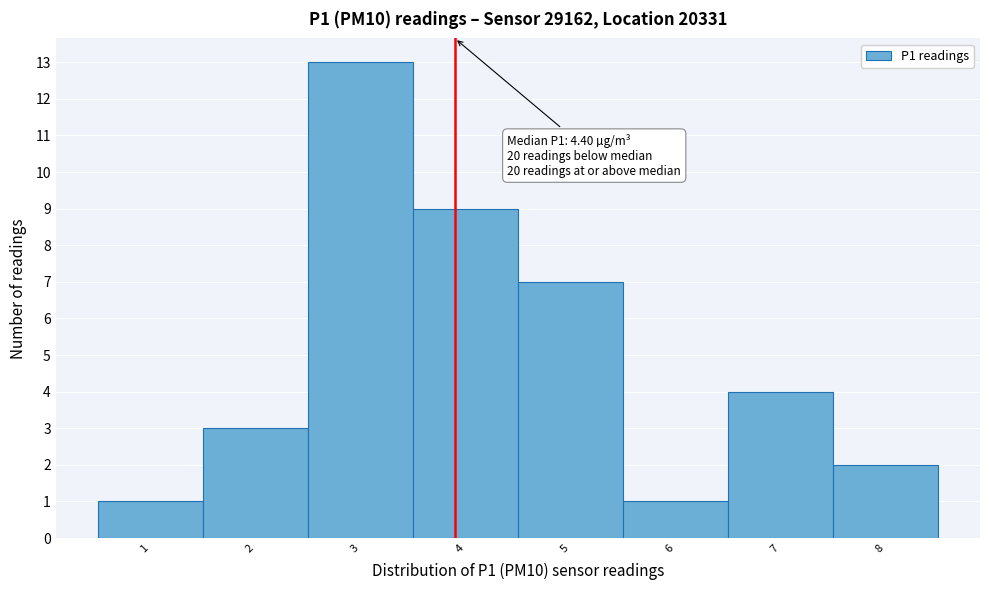

Reading left to right, transcribe all the data shown in this chart.

1=1	2=3	3=13	4=9	5=7	6=1	7=4	8=2